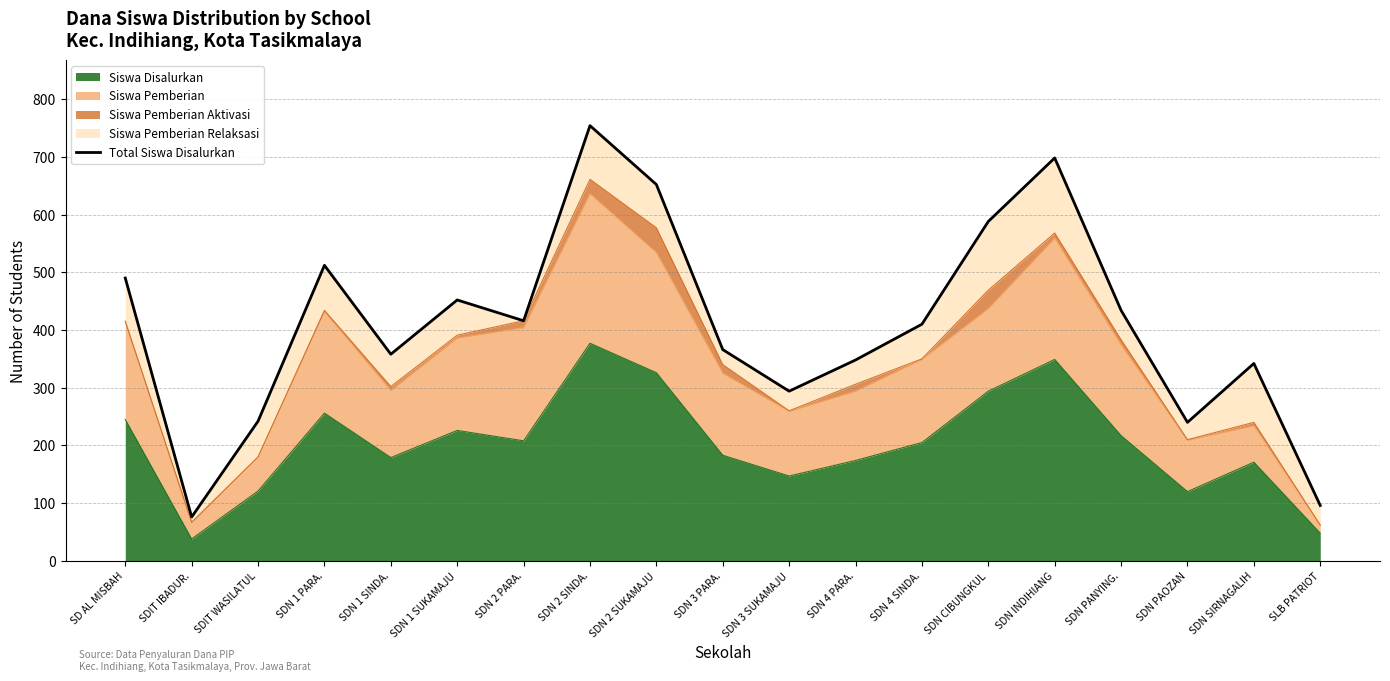

List the labels in order of value, largest first.

SDN 2 SINDA., SDN INDIHIANG, SDN 2 SUKAMAJU, SDN CIBUNGKUL, SDN 1 PARA., SD AL MISBAH, SDN 1 SUKAMAJU, SDN PANYING., SDN 2 PARA., SDN 4 SINDA., SDN 3 PARA., SDN 1 SINDA., SDN 4 PARA., SDN SIRNAGALIH, SDN 3 SUKAMAJU, SDIT WASILATUL, SDN PAOZAN, SLB PATRIOT, SDIT IBADUR.